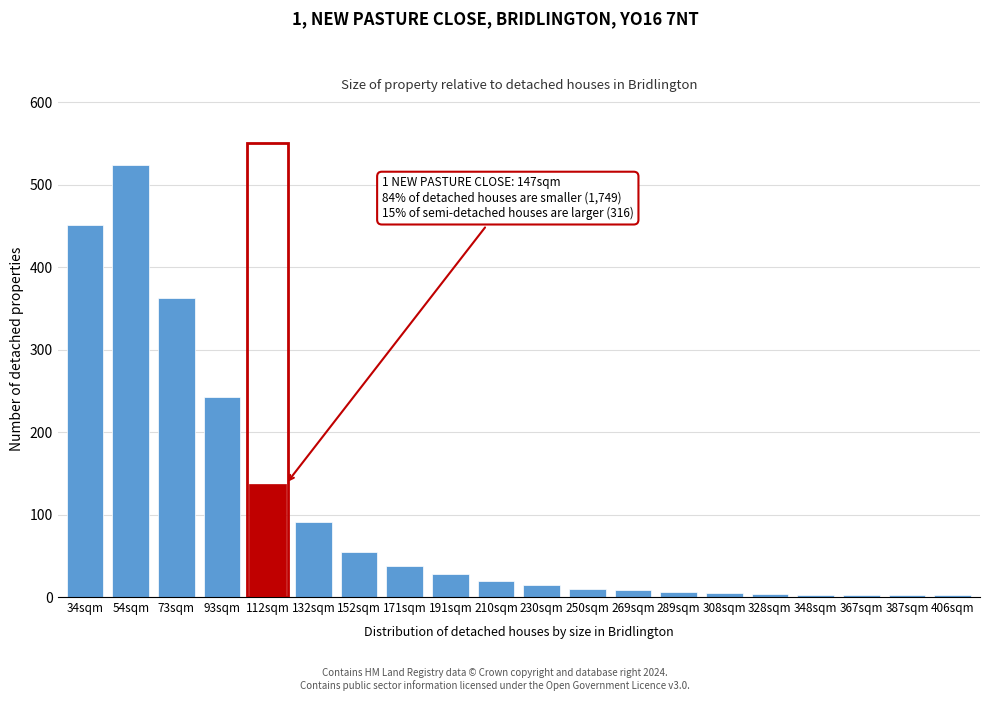

Which label corresponds to the largest value in the chart?

54sqm